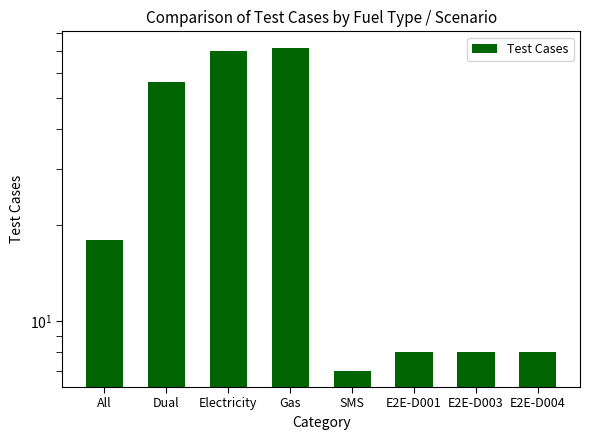

Does the chart contain stacked bars?

No